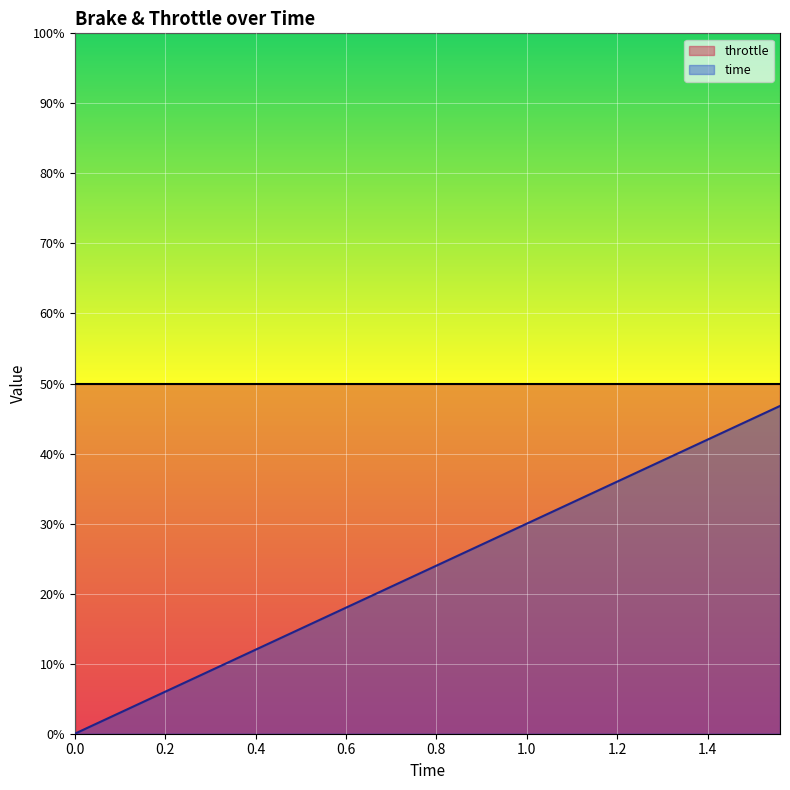

What is the spread (max minus min) of values at 0.2?

44.0